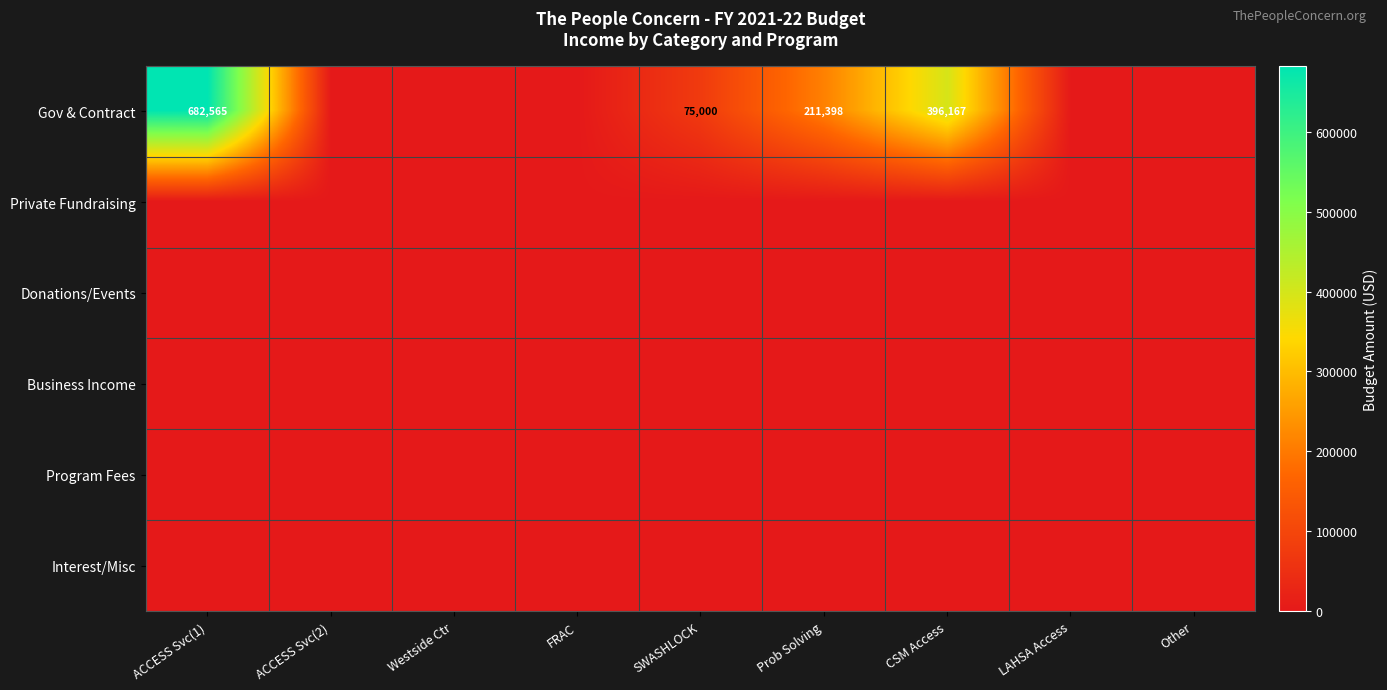

Which series has the largest total across all categories?

Gov & Contract